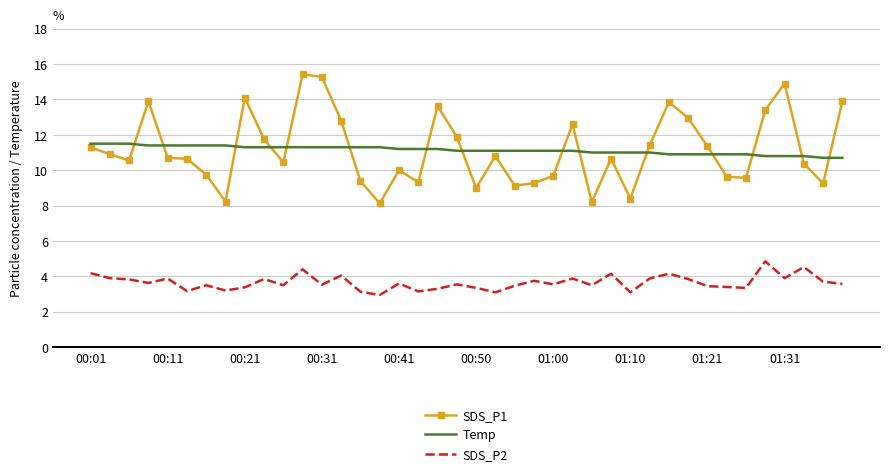

Rank the series by their maximum value, from highest to lowest.

SDS_P1, Temp, SDS_P2